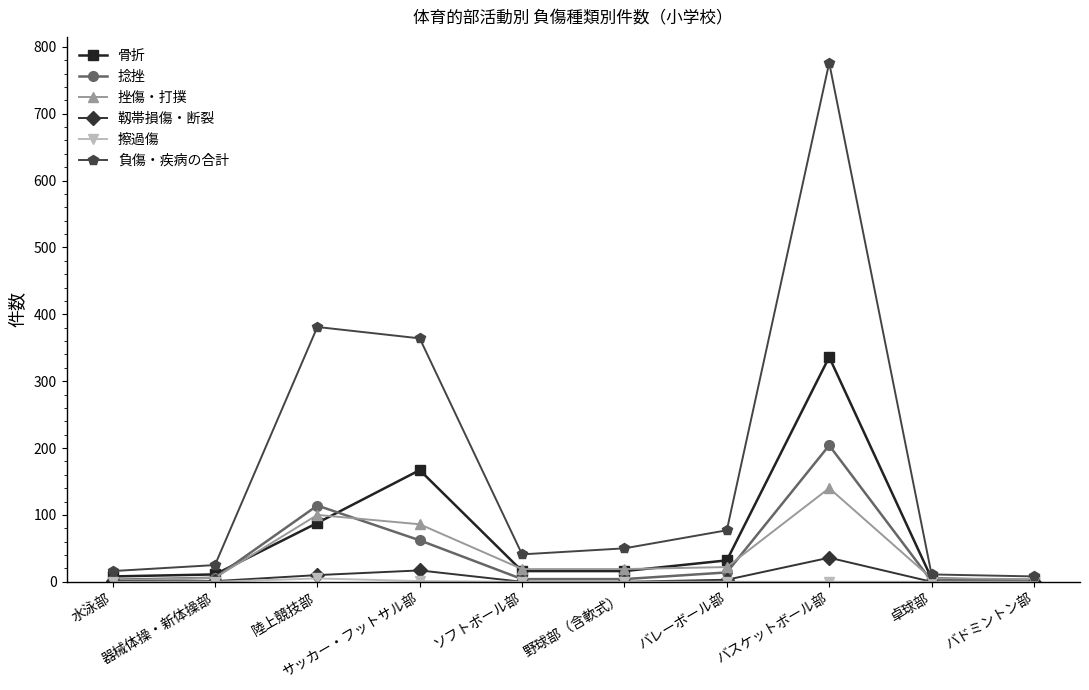

True or false: 靱帯損傷・断裂 and 負傷・疾病の合計 intersect in this chart.

False